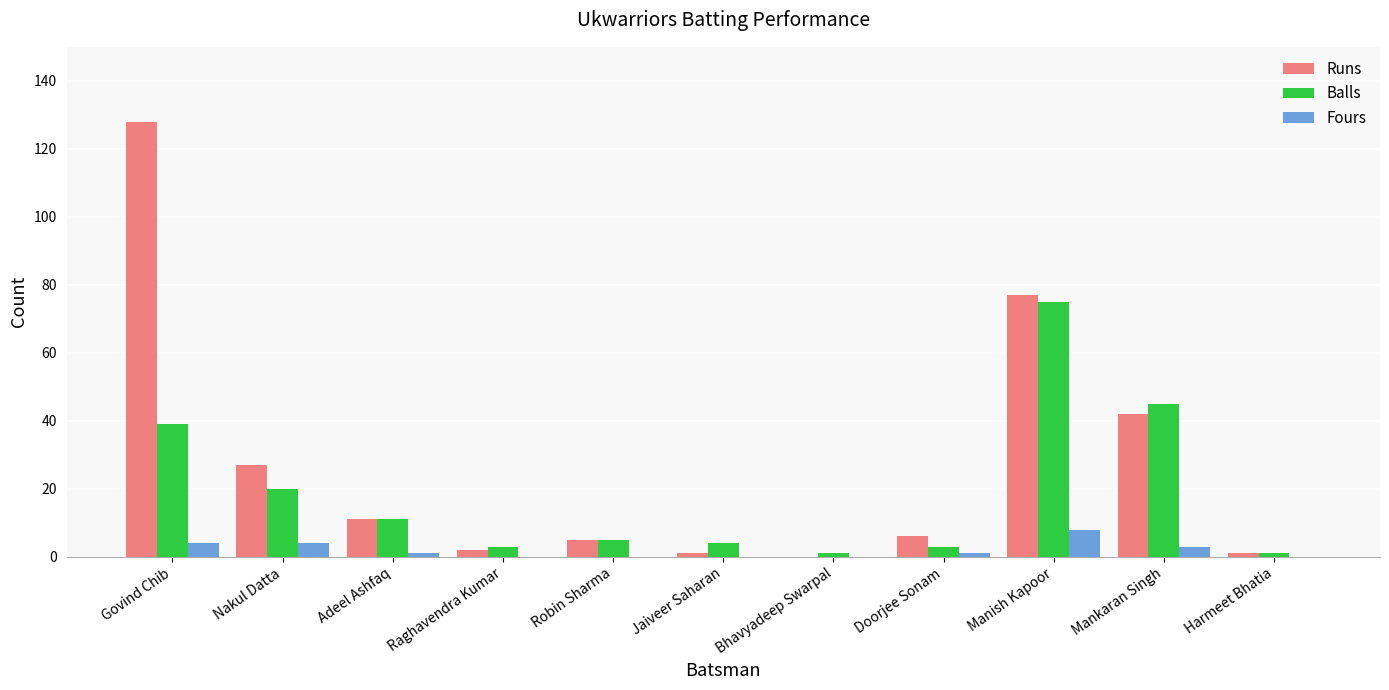

What is the greatest value displayed?

128